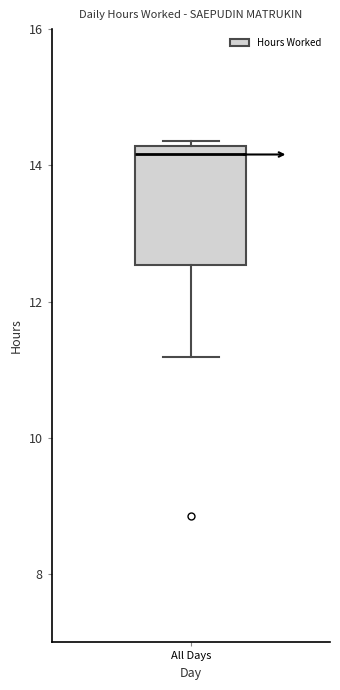

Read this box plot against the y-axis: the position of the median line, the range covered by the box, and the ends of both whiskers. The values are not printed on the chart, so give them approximately, as read against the axis.

median 14.2 (just below the box's upper edge), box 12.6 to 14.2, whiskers 11.2 to 14.4